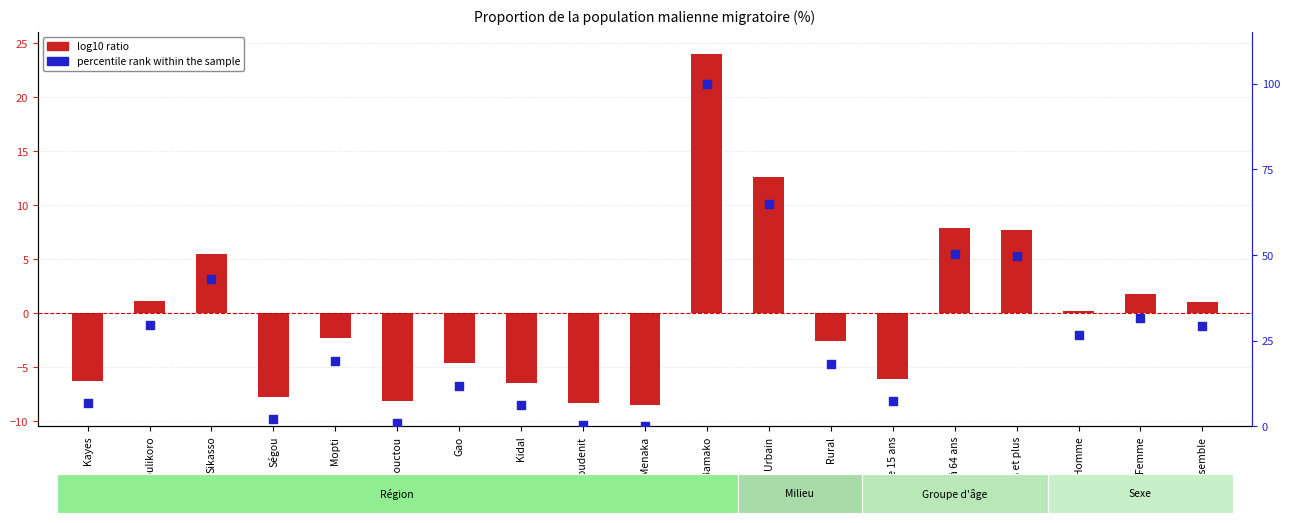

Which series has the largest Y range (max minus min)?

percentile rank within the sample